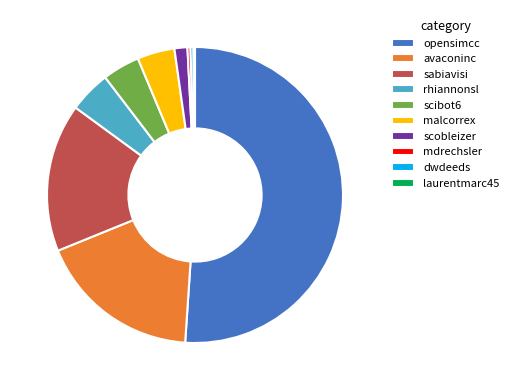

What is the ratio of the value at malcorrex to the value at scobleizer?

2.9